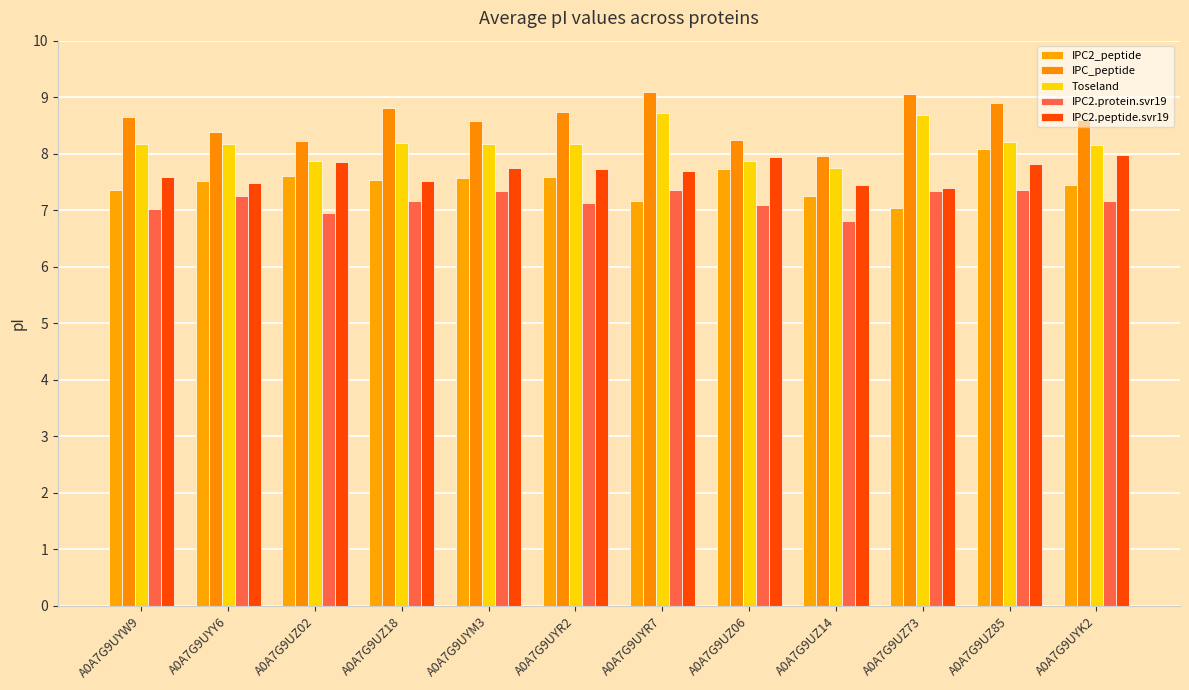

What position from the right is A0A7G9UZ85?

2